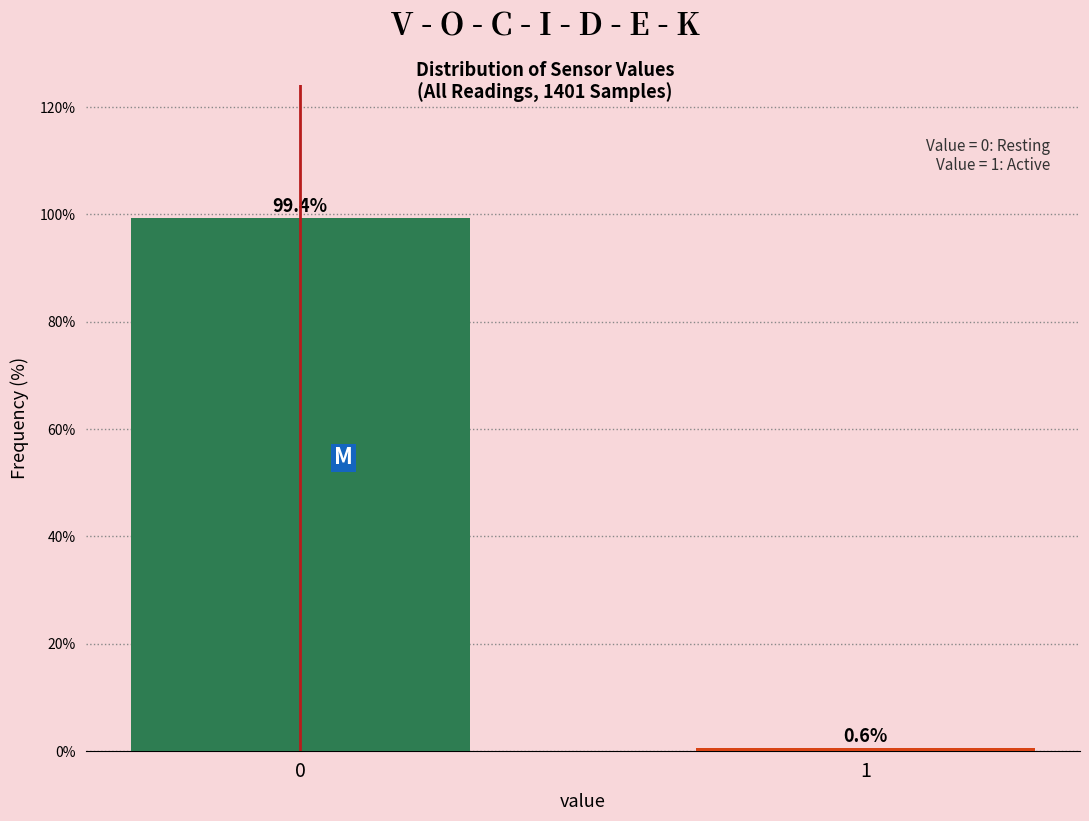

Reading left to right, transcribe all the data shown in this chart.

99.4	0.6